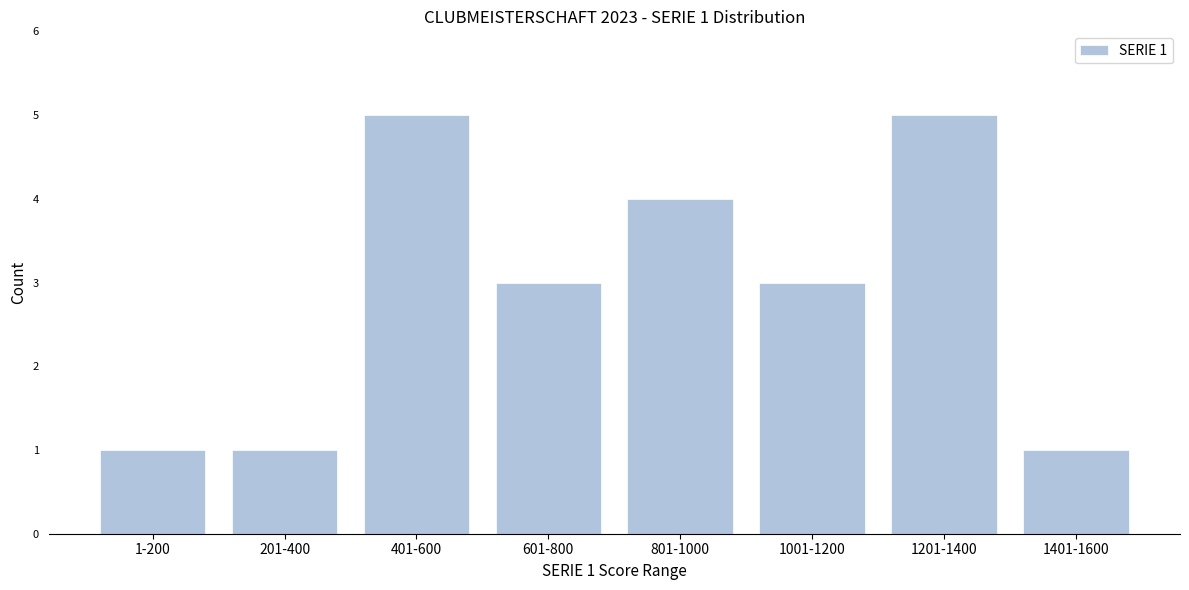

Reading left to right, what are all the values shown in this chart?

1	1	5	3	4	3	5	1